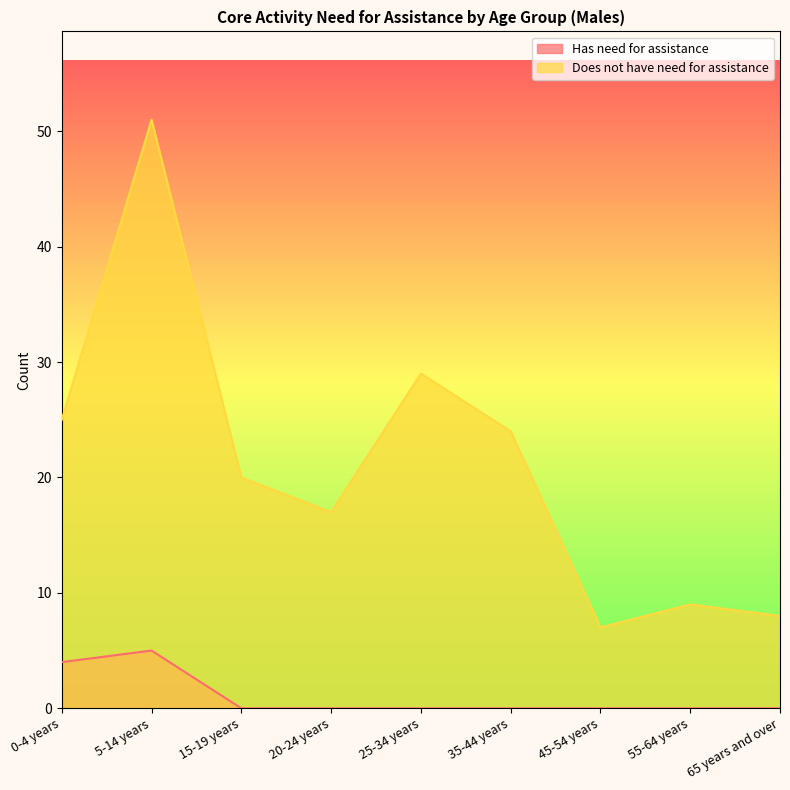

Which series has the largest total across all categories?

Does not have need for assistance